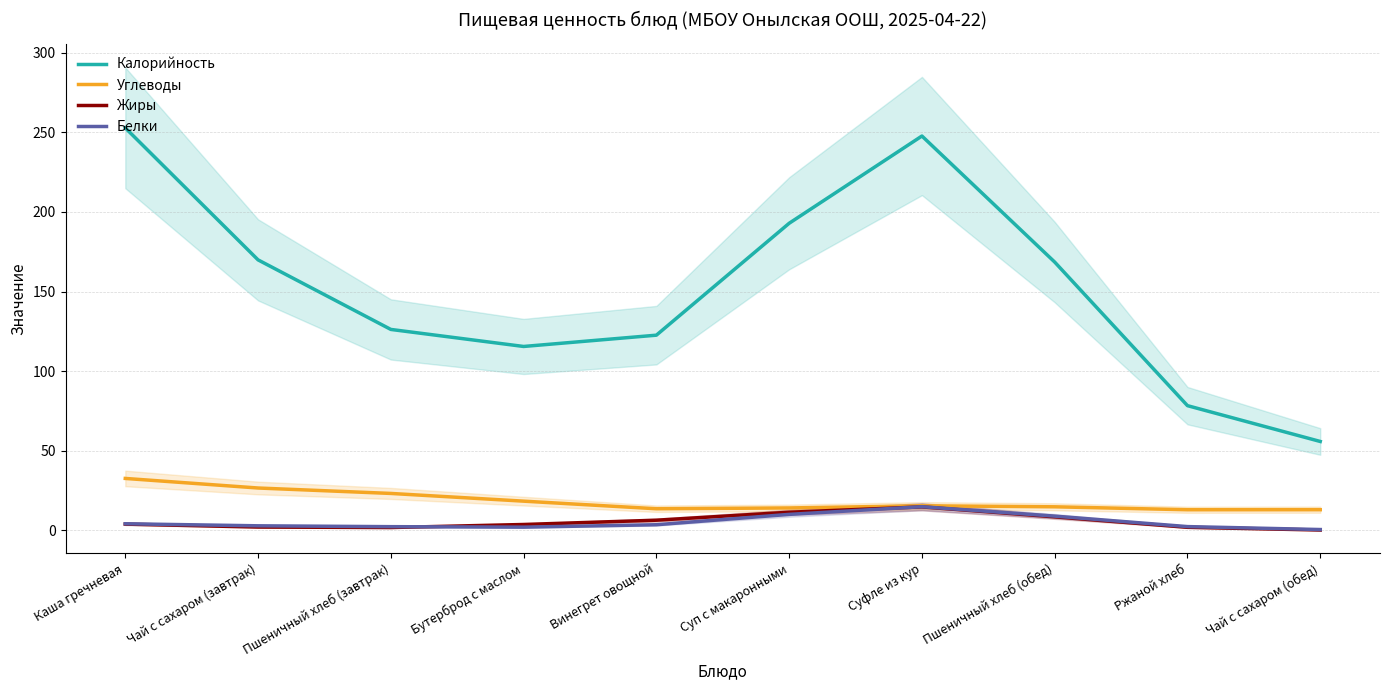

Reading left to right, what are all the values shown in this chart?

Калорийность: Каша гречневая=252.8	Чай с сахаром (завтрак)=169.9	Пшеничный хлеб (завтрак)=126.2	Бутерброд с маслом=115.5	Винегрет овощной=122.6	Суп с макаронными=192.9	Суфле из кур=247.7	Пшеничный хлеб (обед)=168.5	Ржаной хлеб=78.3	Чай с сахаром (обед)=55.8
Углеводы: Каша гречневая=32.6	Чай с сахаром (завтрак)=26.5	Пшеничный хлеб (завтрак)=23.1	Бутерброд с маслом=18.3	Винегрет овощной=13.5	Суп с макаронными=14.0	Суфле из кур=15.4	Пшеничный хлеб (обед)=14.7	Ржаной хлеб=12.9	Чай с сахаром (обед)=12.9
Жиры: Каша гречневая=3.9	Чай с сахаром (завтрак)=2.0	Пшеничный хлеб (завтрак)=1.7	Бутерброд с маслом=3.6	Винегрет овощной=6.3	Суп с макаронными=11.3	Суфле из кур=14.7	Пшеничный хлеб (обед)=8.4	Ржаной хлеб=1.8	Чай с сахаром (обед)=0.2
Белки: Каша гречневая=4.1	Чай с сахаром (завтрак)=2.8	Пшеничный хлеб (завтрак)=2.3	Бутерброд с маслом=2.0	Винегрет овощной=3.5	Суп с макаронными=10.0	Суфле из кур=14.8	Пшеничный хлеб (обед)=8.9	Ржаной хлеб=2.3	Чай с сахаром (обед)=0.5